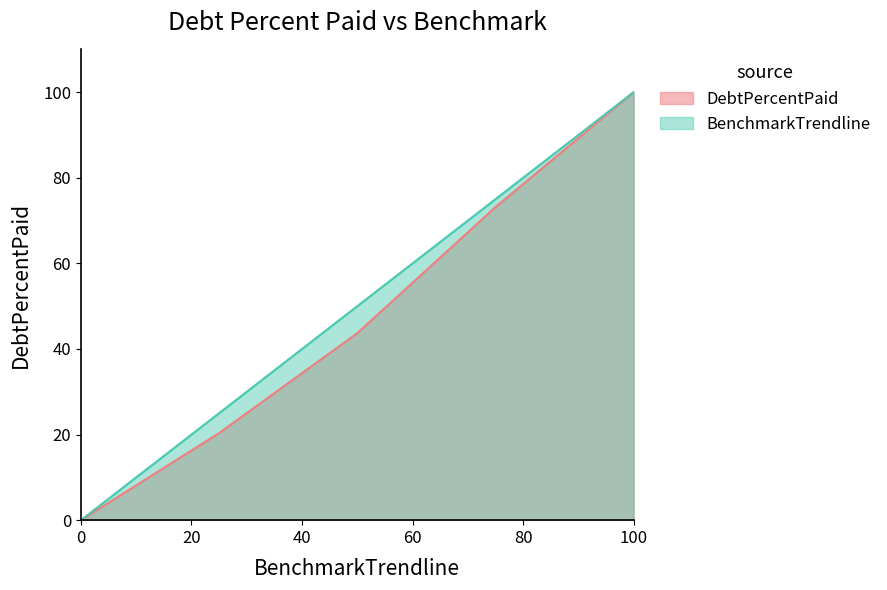

True or false: BenchmarkTrendline has more than 2 points higher than both neighbors.

False